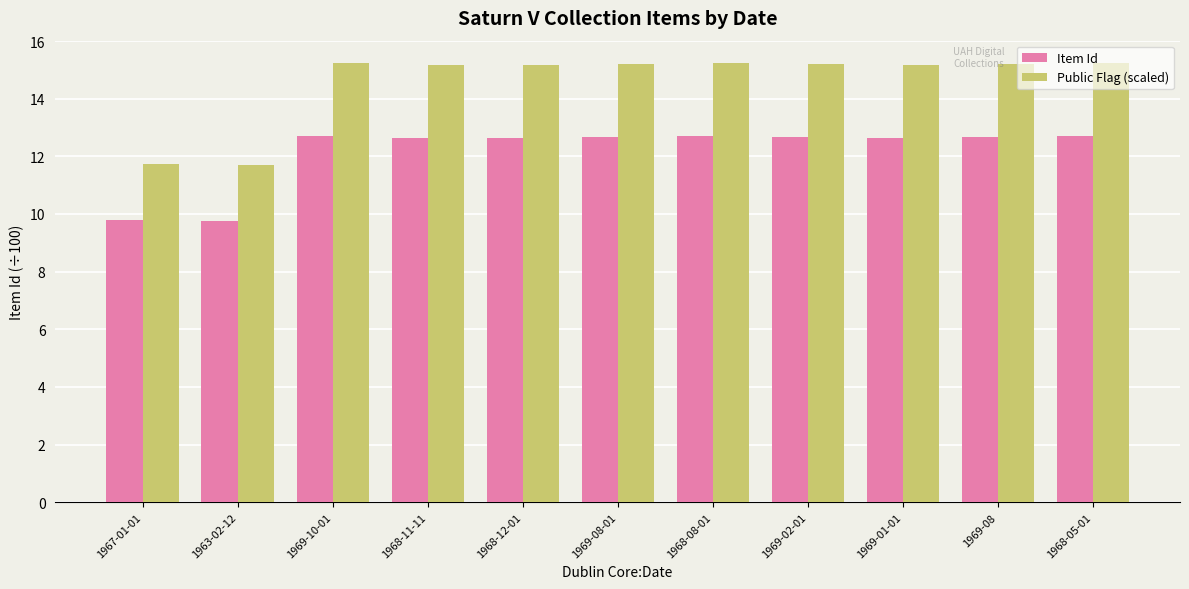

Read the Public Flag (scaled) value at 1968-05-01.

15.3